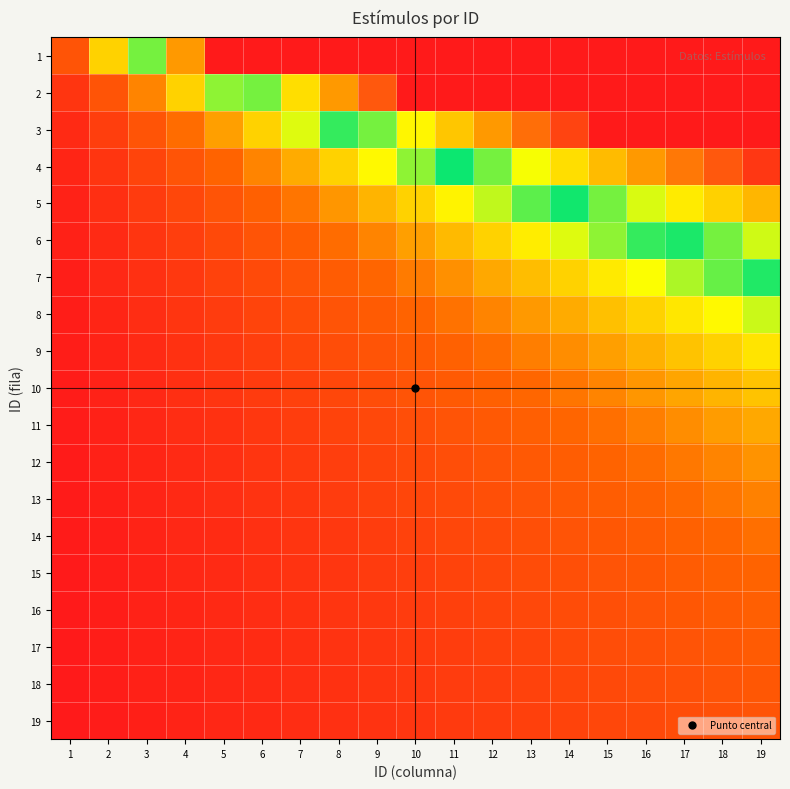

Reading left to right, extract all data points from this chart.

1: 1=1.0	2=2.0	3=3.0	4=4.0	5=5.0	6=6.0	7=7.0	8=8.0	9=9.0	10=10.0	11=11.0	12=12.0	13=13.0	14=14.0	15=15.0	16=16.0	17=17.0	18=18.0	19=19.0
2: 1=0.5	2=1.0	3=1.5	4=2.0	5=2.5	6=3.0	7=3.5	8=4.0	9=4.5	10=5.0	11=5.5	12=6.0	13=6.5	14=7.0	15=7.5	16=8.0	17=8.5	18=9.0	19=9.5
3: 1=0.3	2=0.7	3=1.0	4=1.3	5=1.7	6=2.0	7=2.3	8=2.7	9=3.0	10=3.3	11=3.7	12=4.0	13=4.3	14=4.7	15=5.0	16=5.3	17=5.7	18=6.0	19=6.3
4: 1=0.2	2=0.5	3=0.8	4=1.0	5=1.2	6=1.5	7=1.8	8=2.0	9=2.2	10=2.5	11=2.8	12=3.0	13=3.2	14=3.5	15=3.8	16=4.0	17=4.2	18=4.5	19=4.8
5: 1=0.2	2=0.4	3=0.6	4=0.8	5=1.0	6=1.2	7=1.4	8=1.6	9=1.8	10=2.0	11=2.2	12=2.4	13=2.6	14=2.8	15=3.0	16=3.2	17=3.4	18=3.6	19=3.8
6: 1=0.2	2=0.3	3=0.5	4=0.7	5=0.8	6=1.0	7=1.2	8=1.3	9=1.5	10=1.7	11=1.8	12=2.0	13=2.2	14=2.3	15=2.5	16=2.7	17=2.8	18=3.0	19=3.2
7: 1=0.1	2=0.3	3=0.4	4=0.6	5=0.7	6=0.9	7=1.0	8=1.1	9=1.3	10=1.4	11=1.6	12=1.7	13=1.9	14=2.0	15=2.1	16=2.3	17=2.4	18=2.6	19=2.7
8: 1=0.1	2=0.2	3=0.4	4=0.5	5=0.6	6=0.8	7=0.9	8=1.0	9=1.1	10=1.2	11=1.4	12=1.5	13=1.6	14=1.8	15=1.9	16=2.0	17=2.1	18=2.2	19=2.4
9: 1=0.1	2=0.2	3=0.3	4=0.4	5=0.6	6=0.7	7=0.8	8=0.9	9=1.0	10=1.1	11=1.2	12=1.3	13=1.4	14=1.6	15=1.7	16=1.8	17=1.9	18=2.0	19=2.1
10: 1=0.1	2=0.2	3=0.3	4=0.4	5=0.5	6=0.6	7=0.7	8=0.8	9=0.9	10=1.0	11=1.1	12=1.2	13=1.3	14=1.4	15=1.5	16=1.6	17=1.7	18=1.8	19=1.9
11: 1=0.1	2=0.2	3=0.3	4=0.4	5=0.5	6=0.5	7=0.6	8=0.7	9=0.8	10=0.9	11=1.0	12=1.1	13=1.2	14=1.3	15=1.4	16=1.5	17=1.5	18=1.6	19=1.7
12: 1=0.1	2=0.2	3=0.2	4=0.3	5=0.4	6=0.5	7=0.6	8=0.7	9=0.8	10=0.8	11=0.9	12=1.0	13=1.1	14=1.2	15=1.2	16=1.3	17=1.4	18=1.5	19=1.6
13: 1=0.1	2=0.2	3=0.2	4=0.3	5=0.4	6=0.5	7=0.5	8=0.6	9=0.7	10=0.8	11=0.8	12=0.9	13=1.0	14=1.1	15=1.2	16=1.2	17=1.3	18=1.4	19=1.5
14: 1=0.1	2=0.1	3=0.2	4=0.3	5=0.4	6=0.4	7=0.5	8=0.6	9=0.6	10=0.7	11=0.8	12=0.9	13=0.9	14=1.0	15=1.1	16=1.1	17=1.2	18=1.3	19=1.4
15: 1=0.1	2=0.1	3=0.2	4=0.3	5=0.3	6=0.4	7=0.5	8=0.5	9=0.6	10=0.7	11=0.7	12=0.8	13=0.9	14=0.9	15=1.0	16=1.1	17=1.1	18=1.2	19=1.3
16: 1=0.1	2=0.1	3=0.2	4=0.2	5=0.3	6=0.4	7=0.4	8=0.5	9=0.6	10=0.6	11=0.7	12=0.8	13=0.8	14=0.9	15=0.9	16=1.0	17=1.1	18=1.1	19=1.2
17: 1=0.1	2=0.1	3=0.2	4=0.2	5=0.3	6=0.4	7=0.4	8=0.5	9=0.5	10=0.6	11=0.6	12=0.7	13=0.8	14=0.8	15=0.9	16=0.9	17=1.0	18=1.1	19=1.1
18: 1=0.1	2=0.1	3=0.2	4=0.2	5=0.3	6=0.3	7=0.4	8=0.4	9=0.5	10=0.6	11=0.6	12=0.7	13=0.7	14=0.8	15=0.8	16=0.9	17=0.9	18=1.0	19=1.1
19: 1=0.1	2=0.1	3=0.2	4=0.2	5=0.3	6=0.3	7=0.4	8=0.4	9=0.5	10=0.5	11=0.6	12=0.6	13=0.7	14=0.7	15=0.8	16=0.8	17=0.9	18=0.9	19=1.0